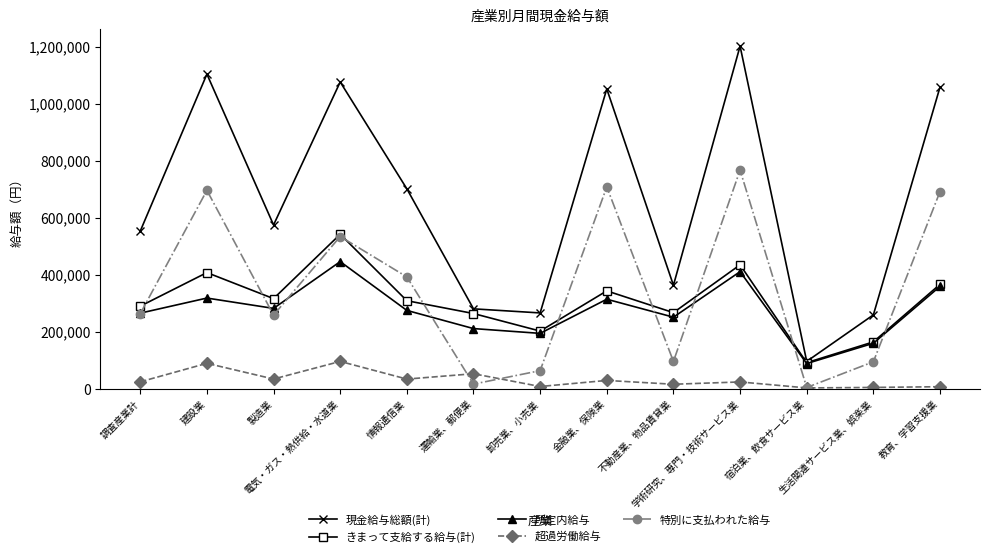

True or false: 超過労働給与 and 現金給与総額(計) intersect in this chart.

False